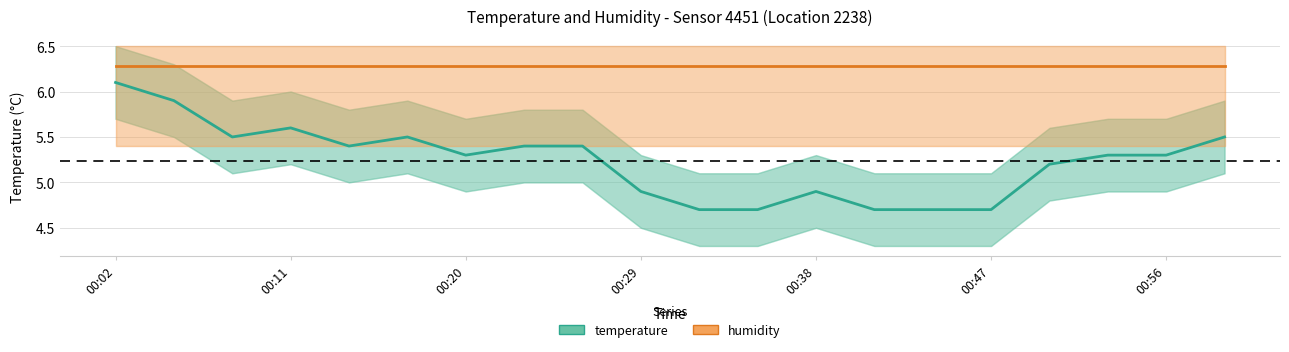

Reading left to right, what are all the values shown in this chart?

temperature: 6.1	5.9	5.5	5.6	5.4	5.5	5.3	5.4	5.4	4.9	4.7	4.7	4.9	4.7	4.7	4.7	5.2	5.3	5.3	5.5
humidity: 6.3	6.3	6.3	6.3	6.3	6.3	6.3	6.3	6.3	6.3	6.3	6.3	6.3	6.3	6.3	6.3	6.3	6.3	6.3	6.3